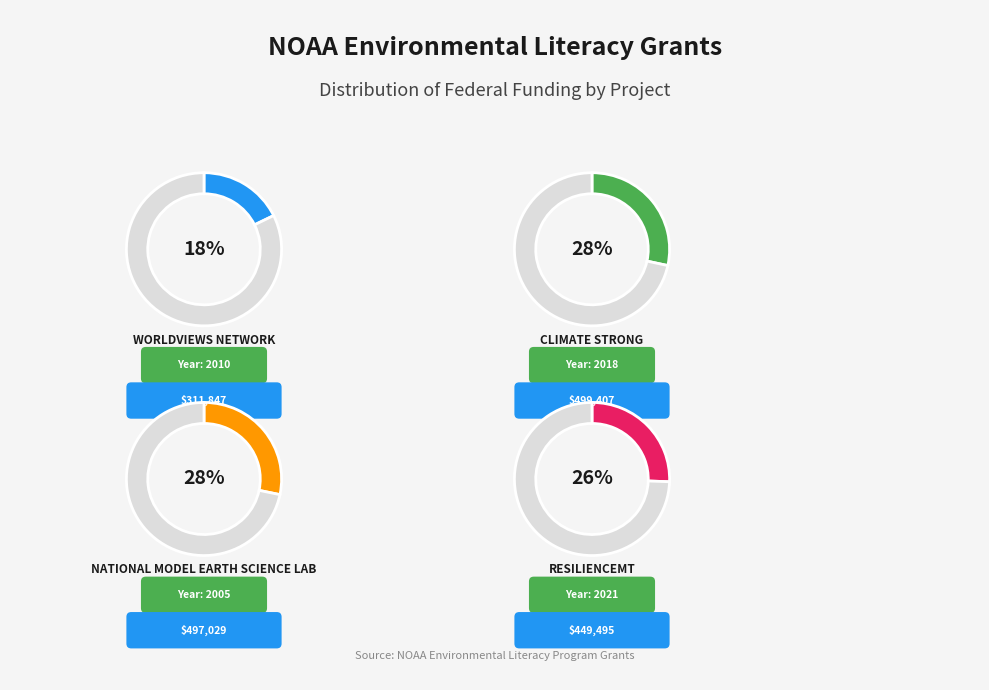

Does Worldviews Network account for over 50% of the chart?

No